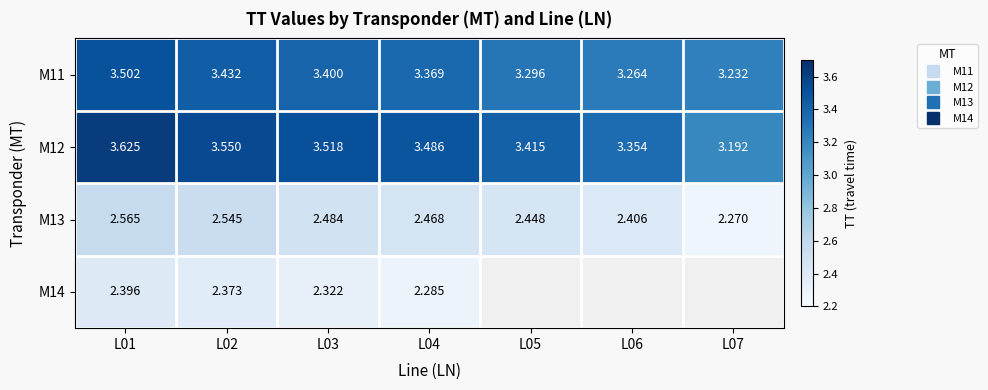

At which category is the sum across all series the highest?

L01